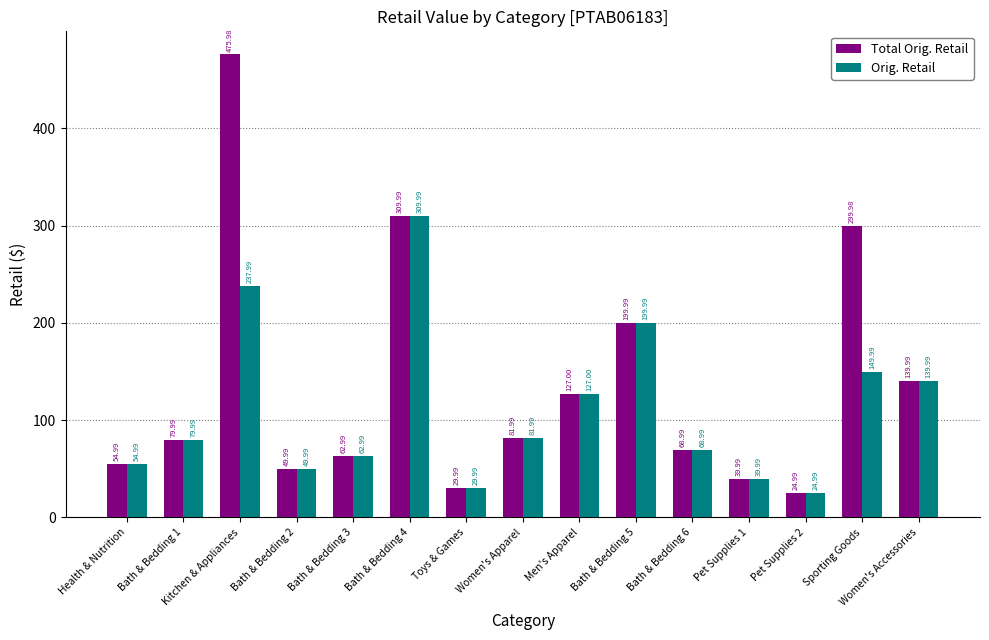

Rank the series by their maximum value, from highest to lowest.

Total Orig. Retail, Orig. Retail